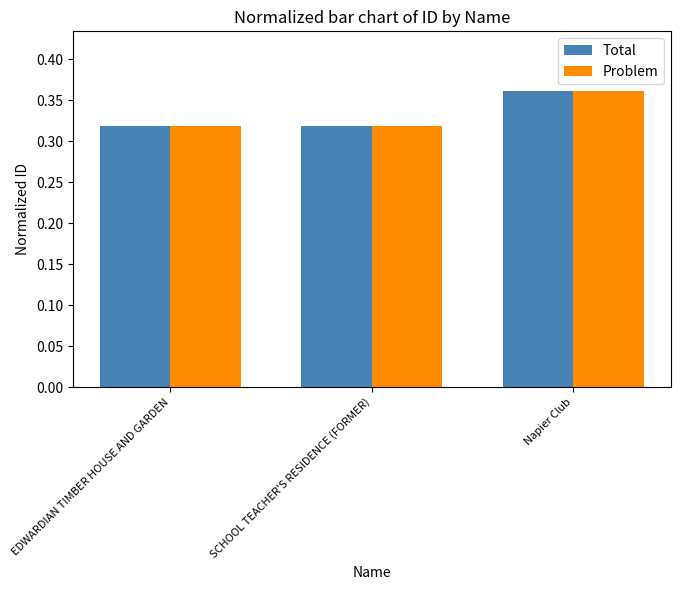

Count the Problem values in the range 0 to 1.

3